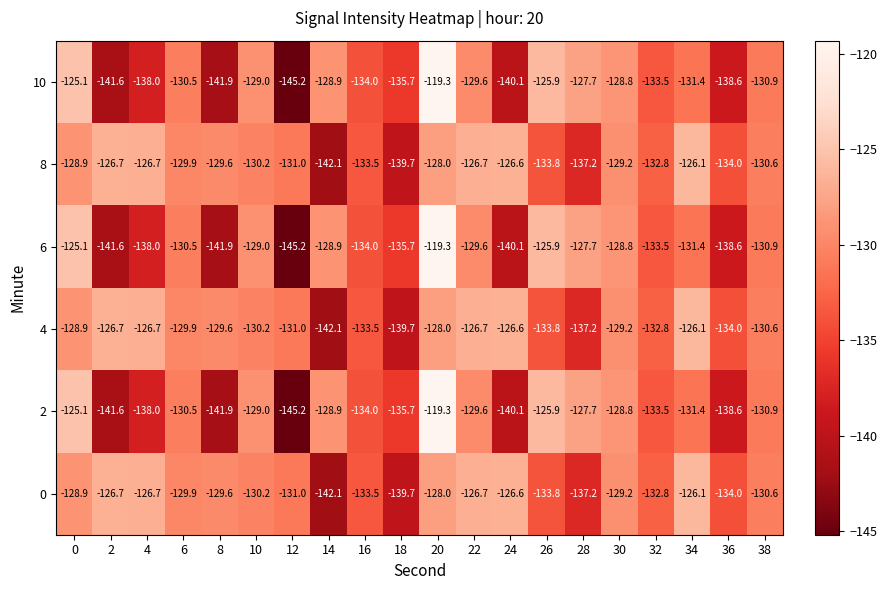

True or false: 2 has a value of -119.3 at 20.

True